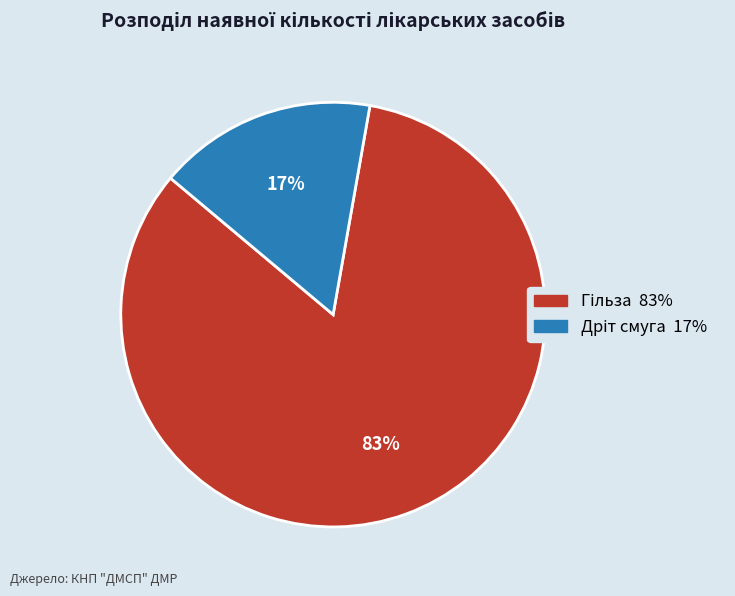

Is there a majority slice in this chart?

Yes